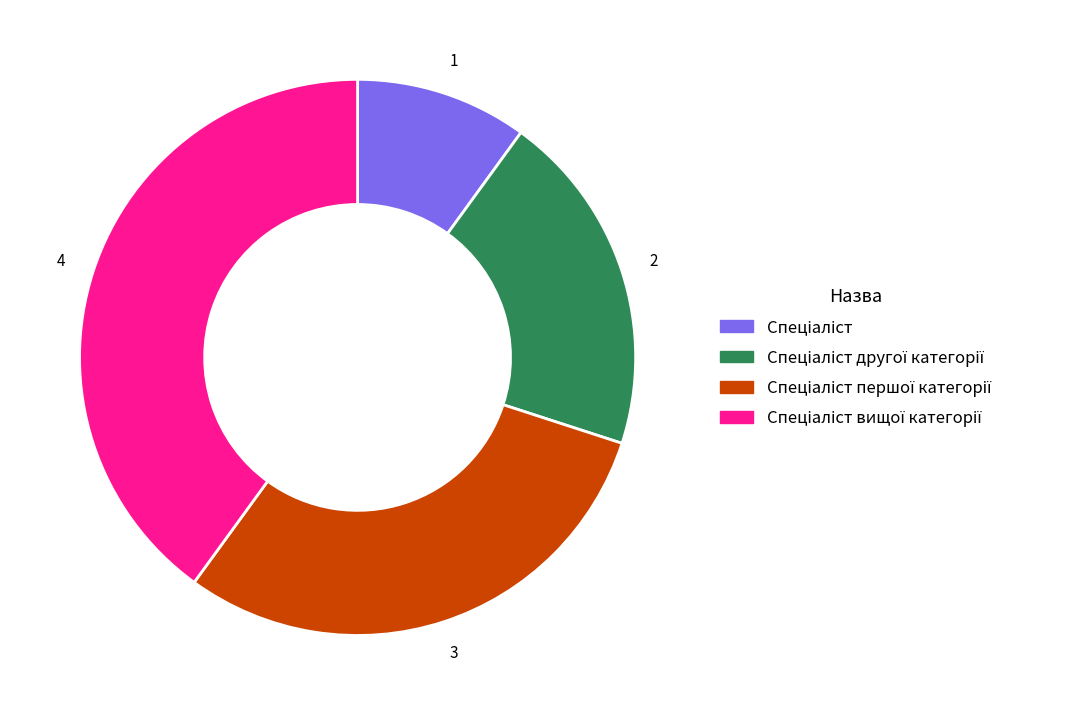

Does any single category account for the majority?

No